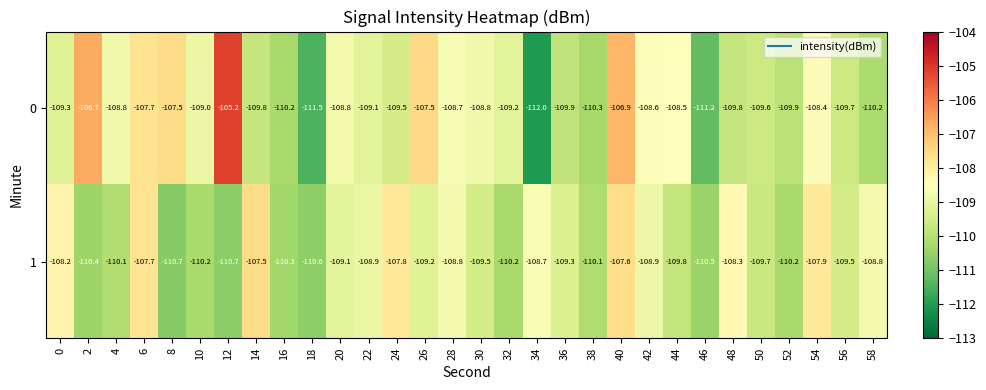

Which series changed the most between 32 and 58?

1